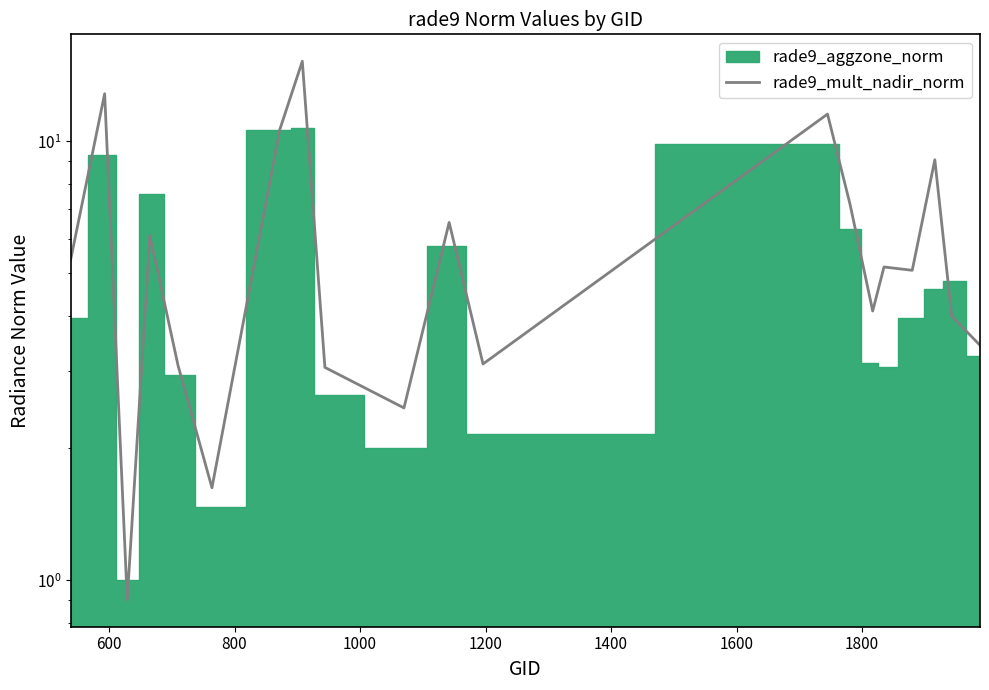

What is the difference between the maximum and minimum values?

14.3